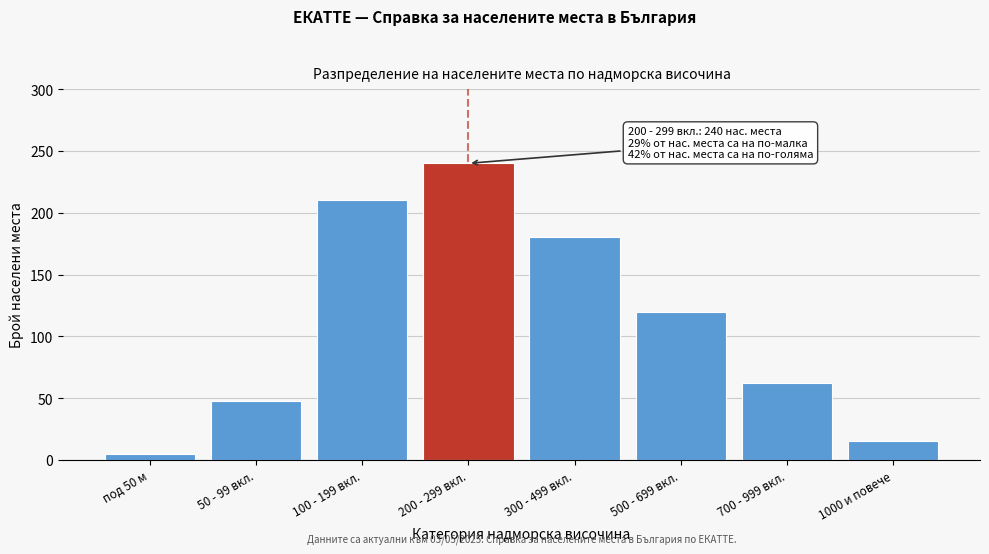

Reading right to left, what are all the values shown in this chart?

15	62	120	180	240	210	48	5